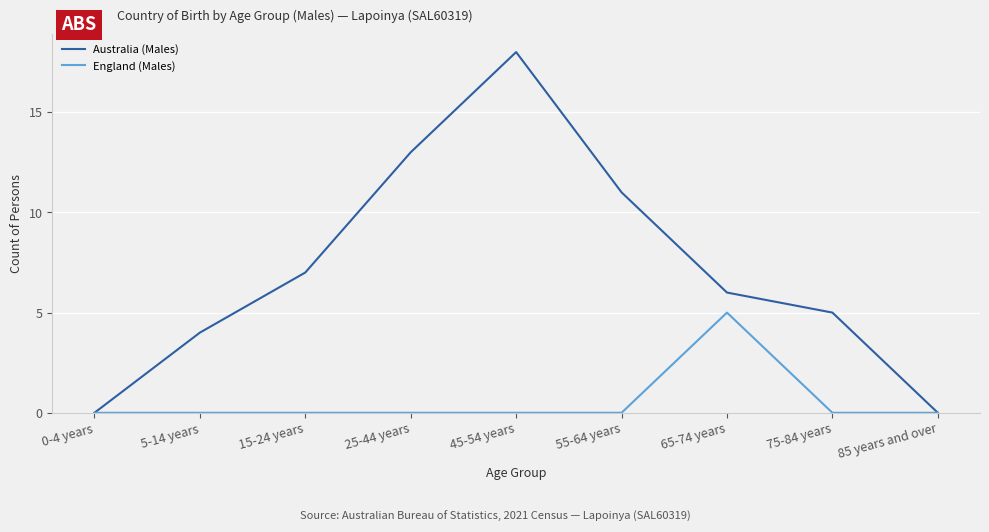

Is the value of England (Males) at 0-4 years greater than the value of Australia (Males) at 25-44 years?

No